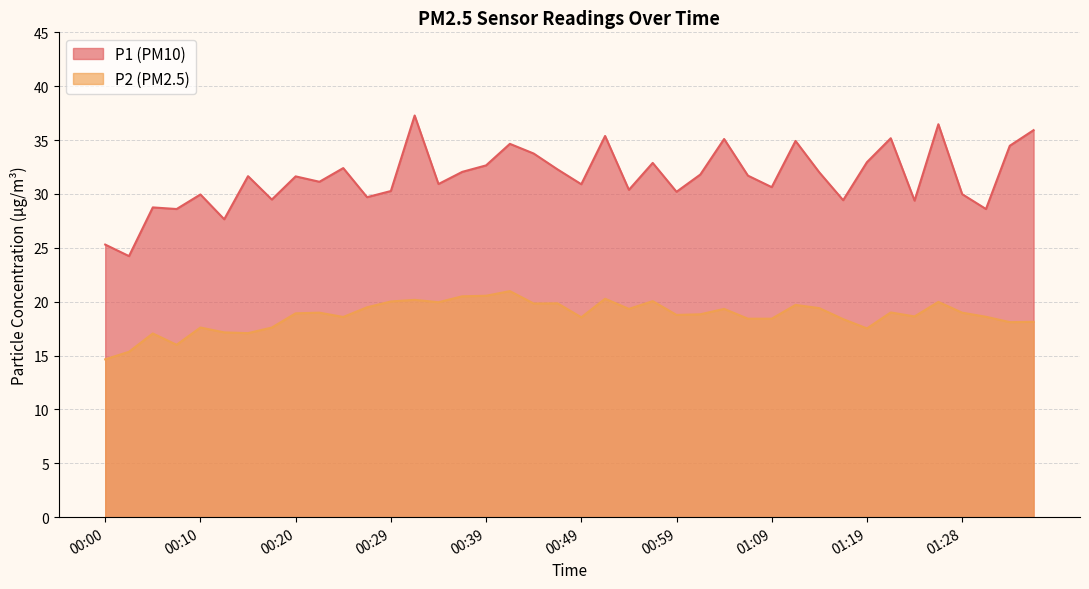

True or false: P2 and P1 intersect in this chart.

False